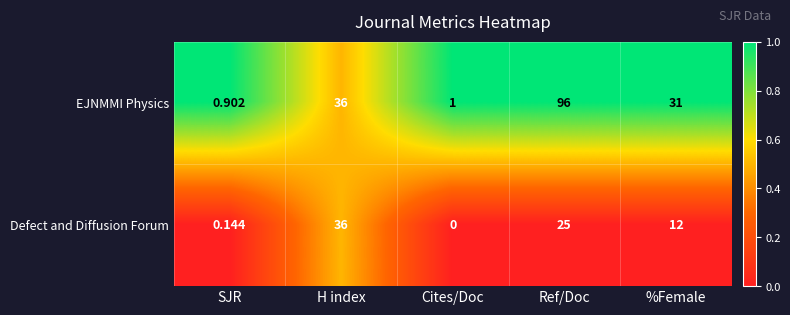

Rank the series by their average value, from lowest to highest.

Defect and Diffusion Forum, EJNMMI Physics